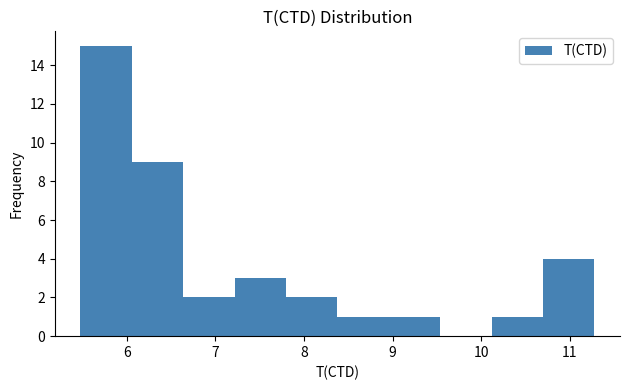

Over which range of the x-axis is the bar tallest?

5.5 to 6.1